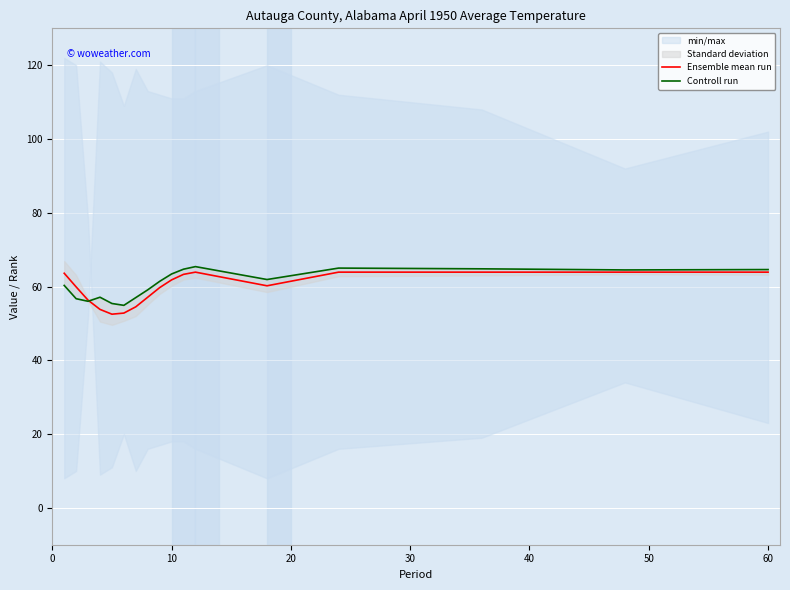

The Ensemble mean run series shows 18.8 at 60. True or false?

False